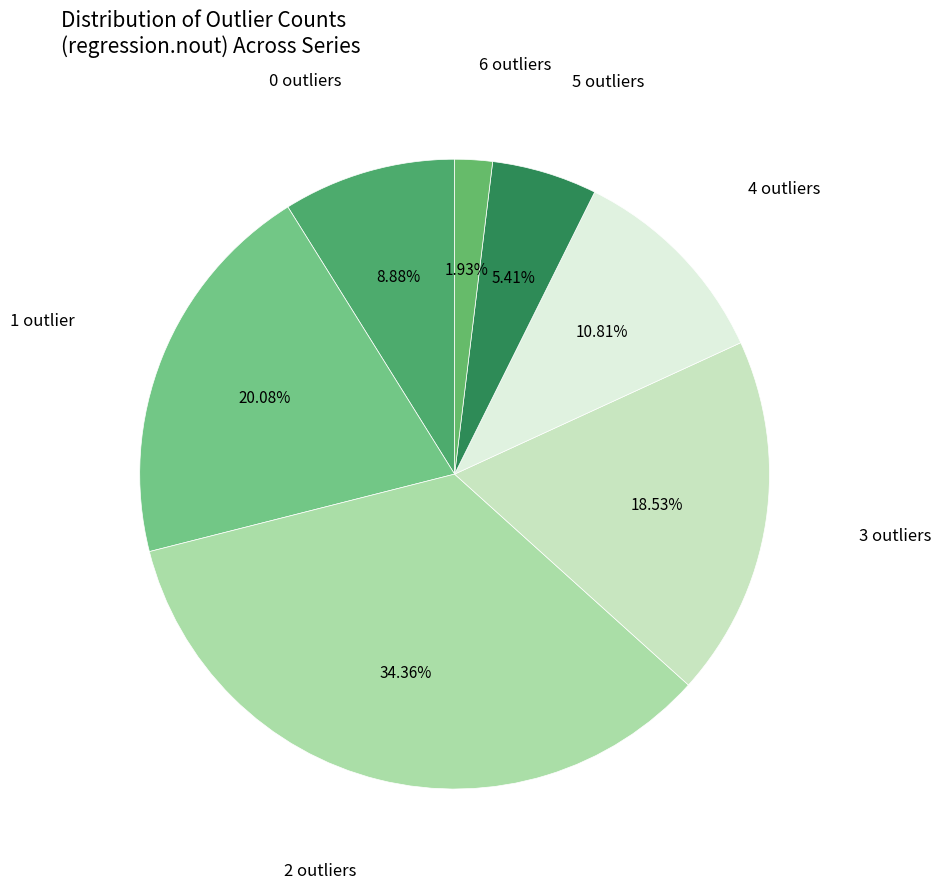

To the nearest percent, what is the average slice percentage?

14%